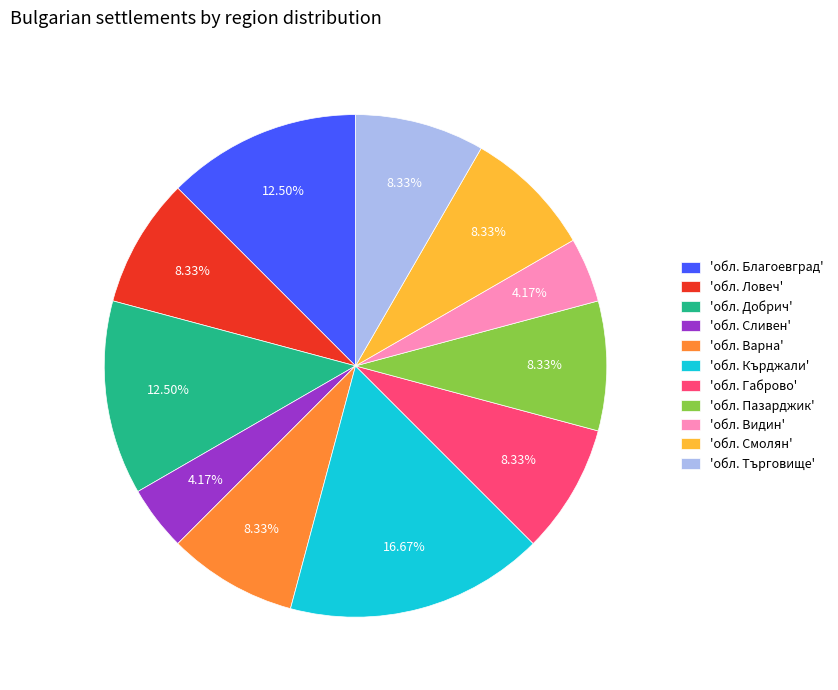

Between 'обл. Видин' and 'обл. Ловеч', which is larger?

'обл. Ловеч'